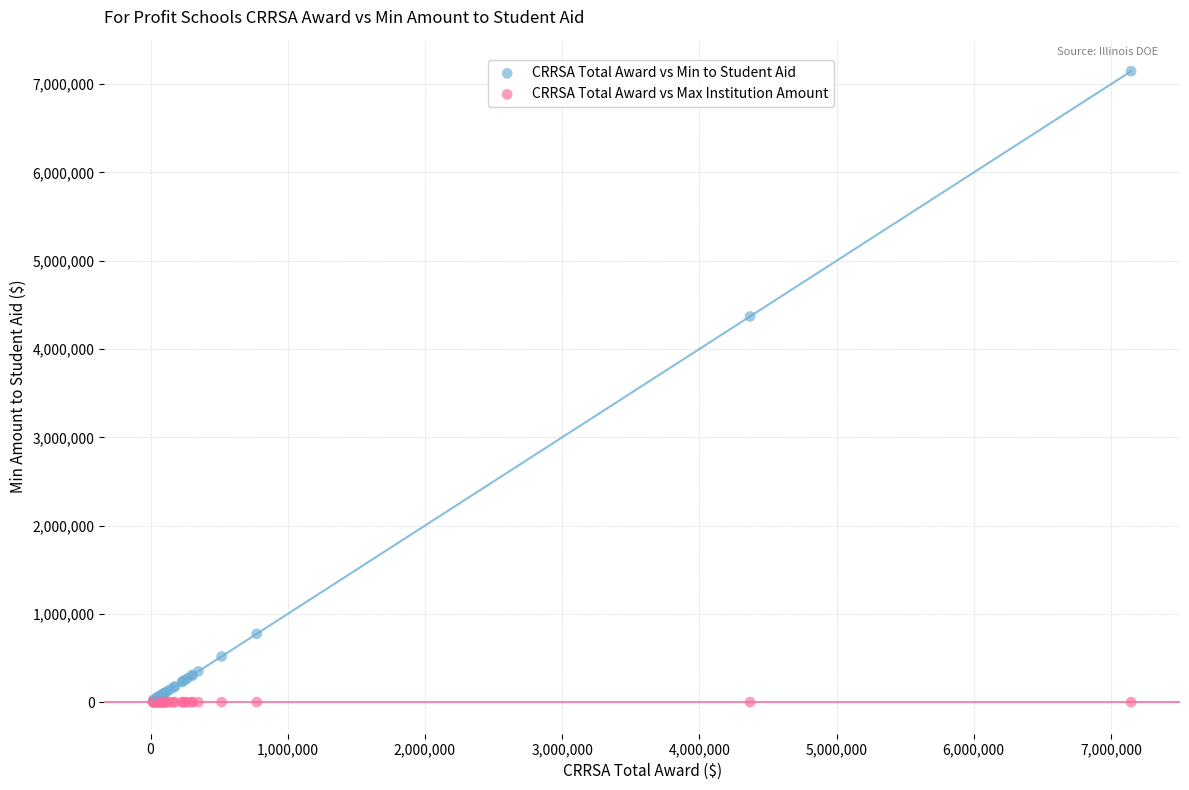

Across all series, what Y value is closest to 3573537?

4369519